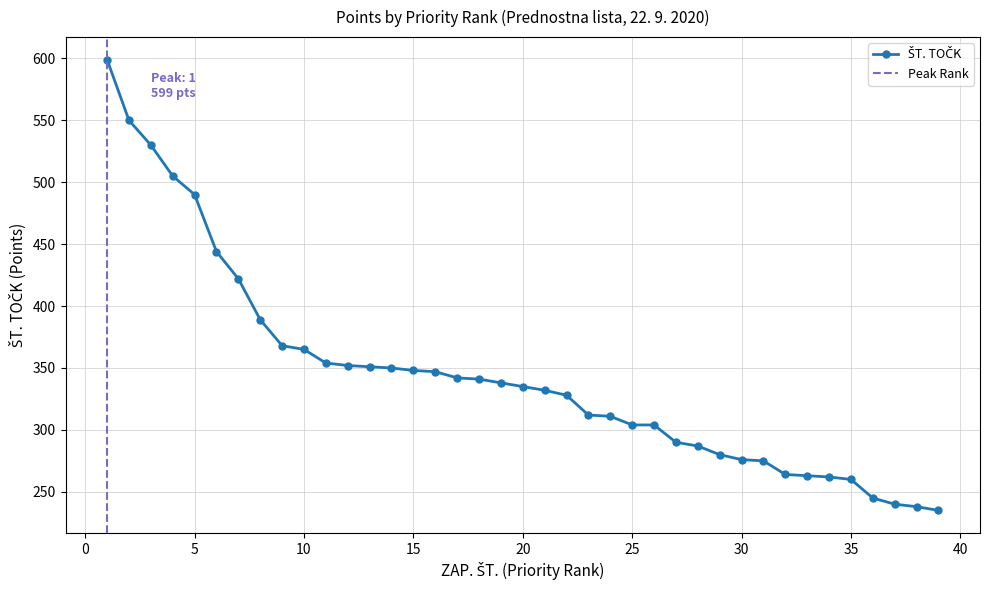

How many data points are less than 335?

19